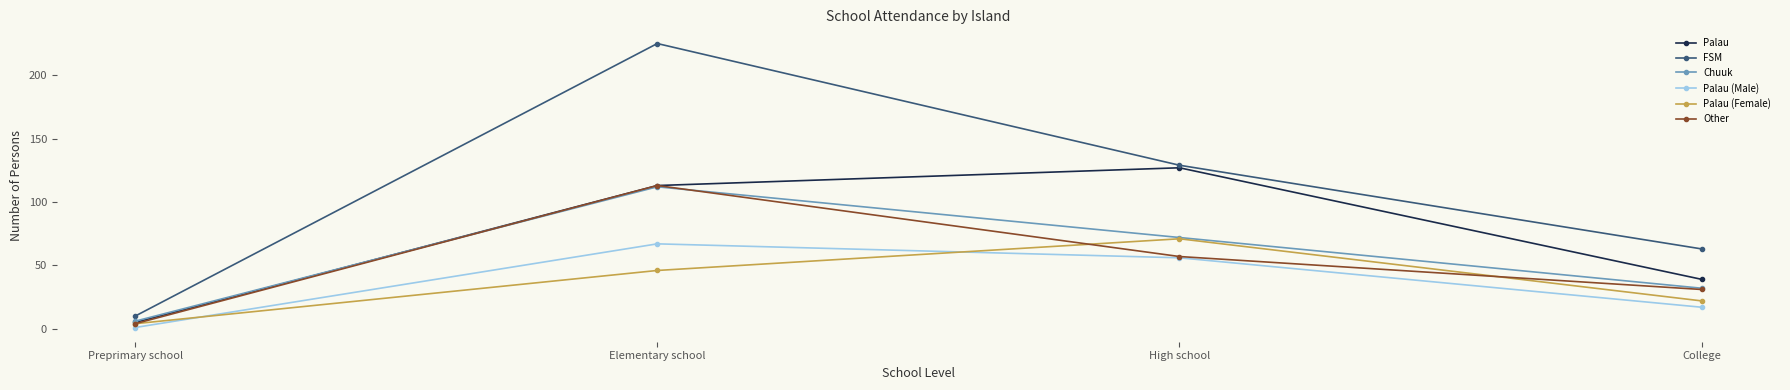

Which category has the highest value in the Palau series?

High school